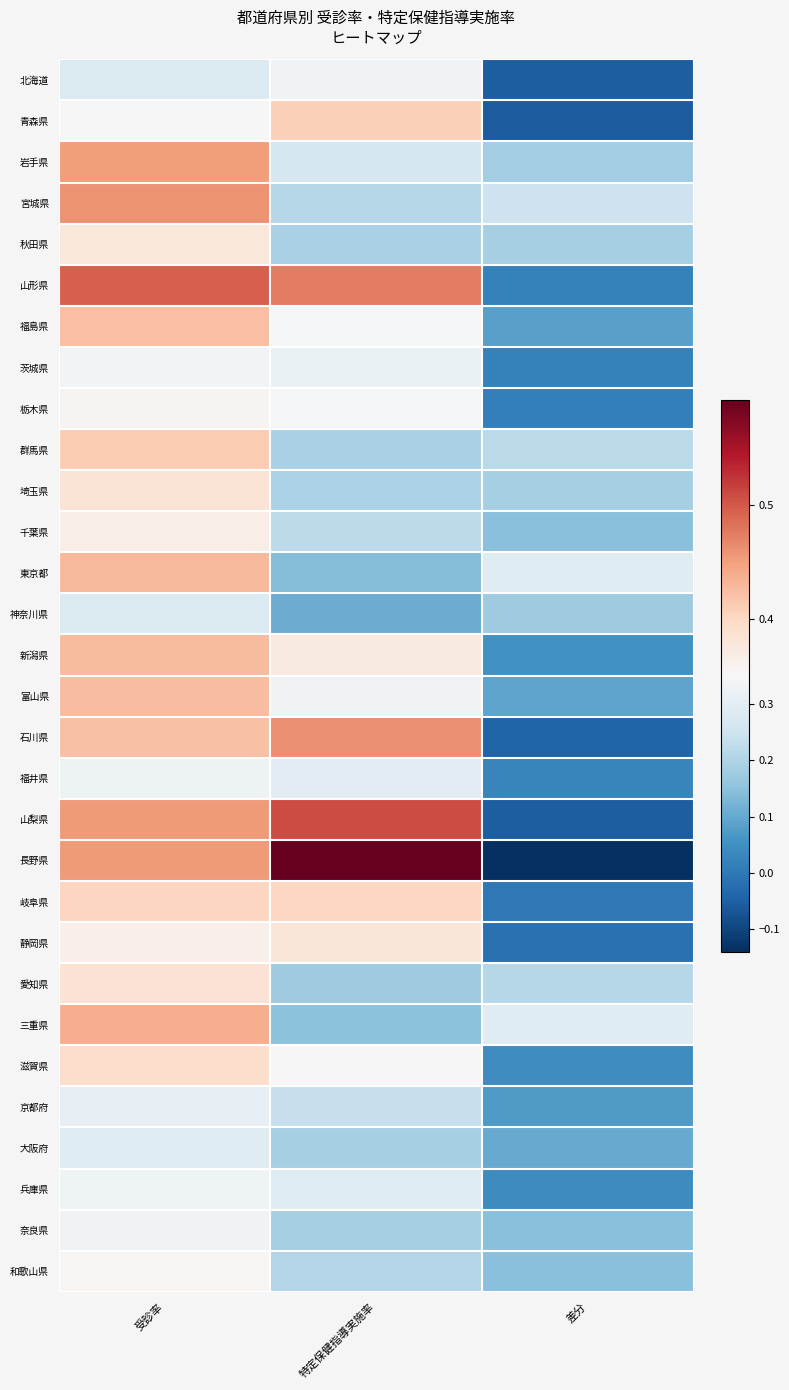

Reading right to left, extract all data points from this chart.

北海道: 差分=-0.1	特定保健指導実施率=0.3	受診率=0.3
青森県: 差分=-0.1	特定保健指導実施率=0.4	受診率=0.4
岩手県: 差分=0.2	特定保健指導実施率=0.3	受診率=0.5
宮城県: 差分=0.2	特定保健指導実施率=0.2	受診率=0.5
秋田県: 差分=0.2	特定保健指導実施率=0.2	受診率=0.4
山形県: 差分=0.0	特定保健指導実施率=0.5	受診率=0.5
福島県: 差分=0.1	特定保健指導実施率=0.3	受診率=0.4
茨城県: 差分=0.0	特定保健指導実施率=0.3	受診率=0.3
栃木県: 差分=0.0	特定保健指導実施率=0.3	受診率=0.4
群馬県: 差分=0.2	特定保健指導実施率=0.2	受診率=0.4
埼玉県: 差分=0.2	特定保健指導実施率=0.2	受診率=0.4
千葉県: 差分=0.1	特定保健指導実施率=0.2	受診率=0.4
東京都: 差分=0.3	特定保健指導実施率=0.1	受診率=0.4
神奈川県: 差分=0.2	特定保健指導実施率=0.1	受診率=0.3
新潟県: 差分=0.1	特定保健指導実施率=0.4	受診率=0.4
富山県: 差分=0.1	特定保健指導実施率=0.3	受診率=0.4
石川県: 差分=-0.0	特定保健指導実施率=0.5	受診率=0.4
福井県: 差分=0.0	特定保健指導実施率=0.3	受診率=0.3
山梨県: 差分=-0.1	特定保健指導実施率=0.5	受診率=0.5
長野県: 差分=-0.1	特定保健指導実施率=0.6	受診率=0.5
岐阜県: 差分=0.0	特定保健指導実施率=0.4	受診率=0.4
静岡県: 差分=-0.0	特定保健指導実施率=0.4	受診率=0.4
愛知県: 差分=0.2	特定保健指導実施率=0.2	受診率=0.4
三重県: 差分=0.3	特定保健指導実施率=0.1	受診率=0.4
滋賀県: 差分=0.0	特定保健指導実施率=0.3	受診率=0.4
京都府: 差分=0.1	特定保健指導実施率=0.2	受診率=0.3
大阪府: 差分=0.1	特定保健指導実施率=0.2	受診率=0.3
兵庫県: 差分=0.0	特定保健指導実施率=0.3	受診率=0.3
奈良県: 差分=0.1	特定保健指導実施率=0.2	受診率=0.3
和歌山県: 差分=0.1	特定保健指導実施率=0.2	受診率=0.4